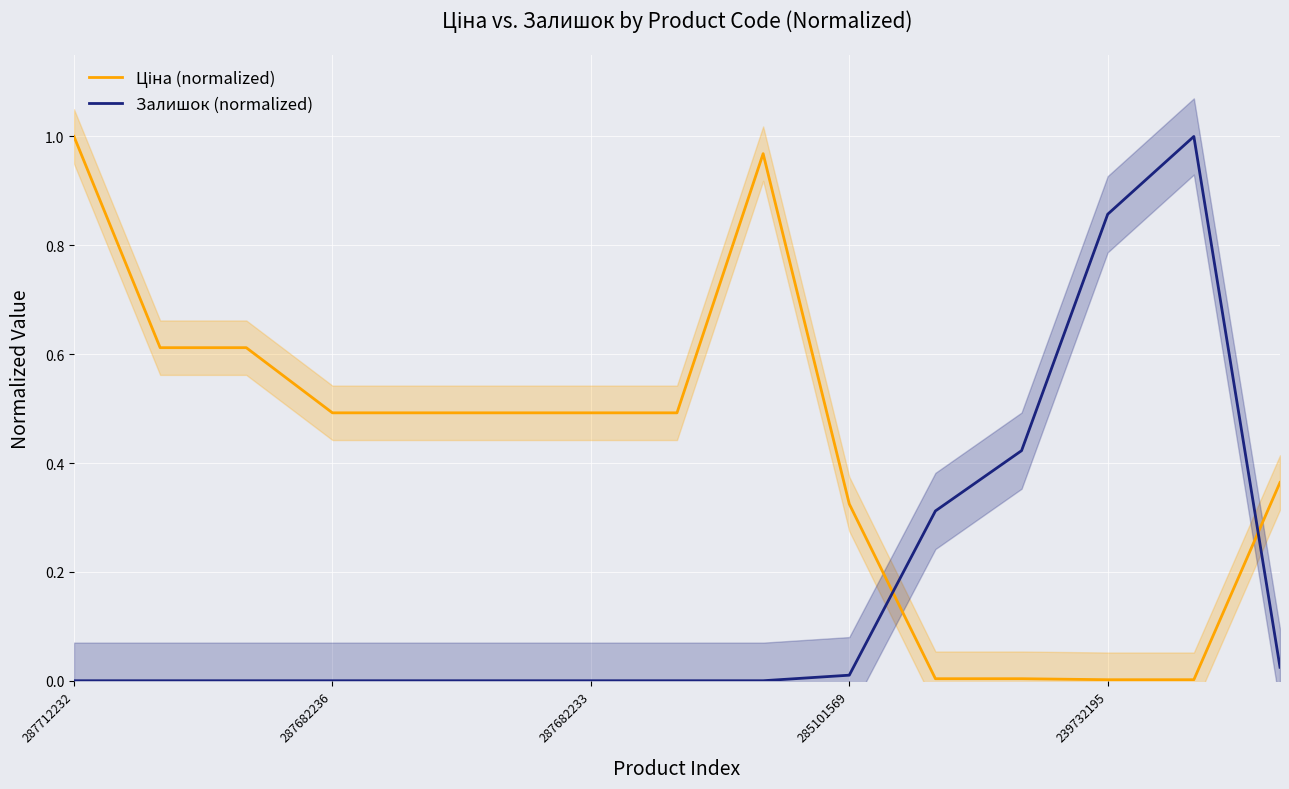

Reading left to right, transcribe all the data shown in this chart.

Ціна (normalized): 1.0	0.6	0.6	0.5	0.5	0.5	0.5	0.5	1.0	0.3	0.0	0.0	0.0	0.0	0.4
Залишок (normalized): 0.0	0.0	0.0	0.0	0.0	0.0	0.0	0.0	0.0	0.0	0.3	0.4	0.9	1.0	0.0